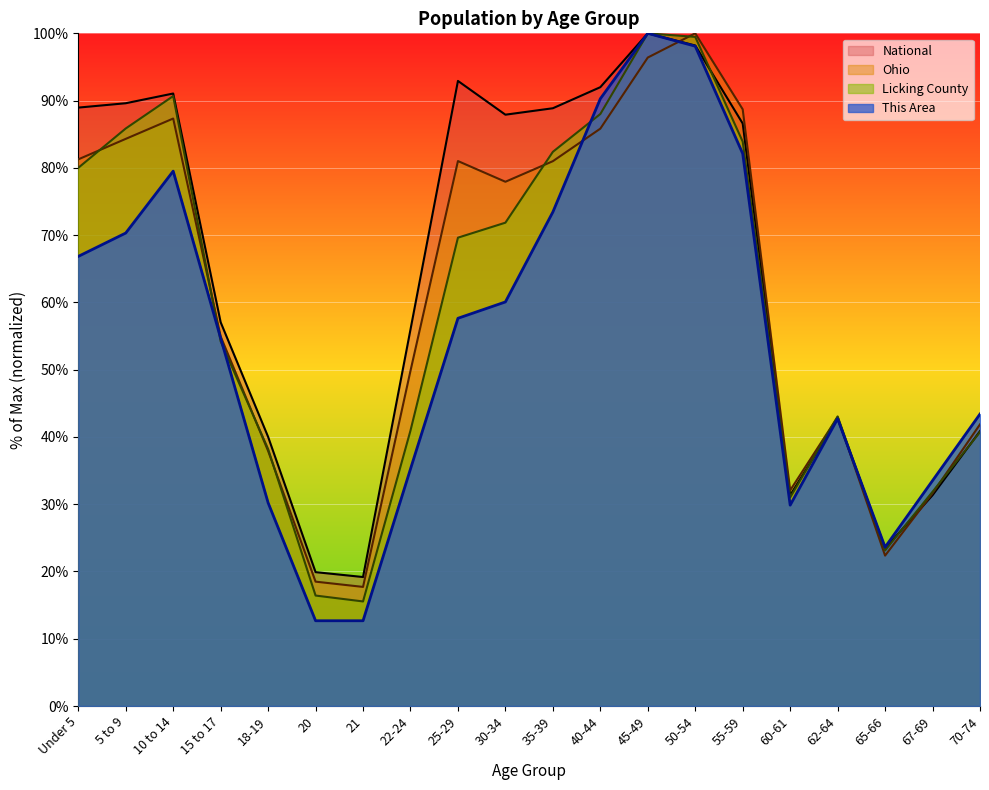

At which category is the sum across all series the highest?

45-49